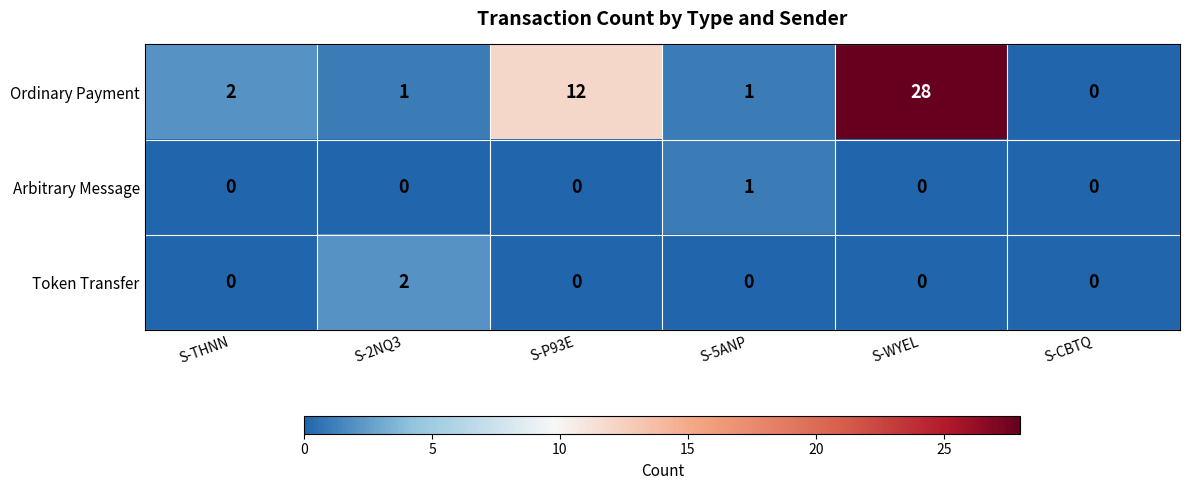

What is the sum of all Ordinary Payment values?

44